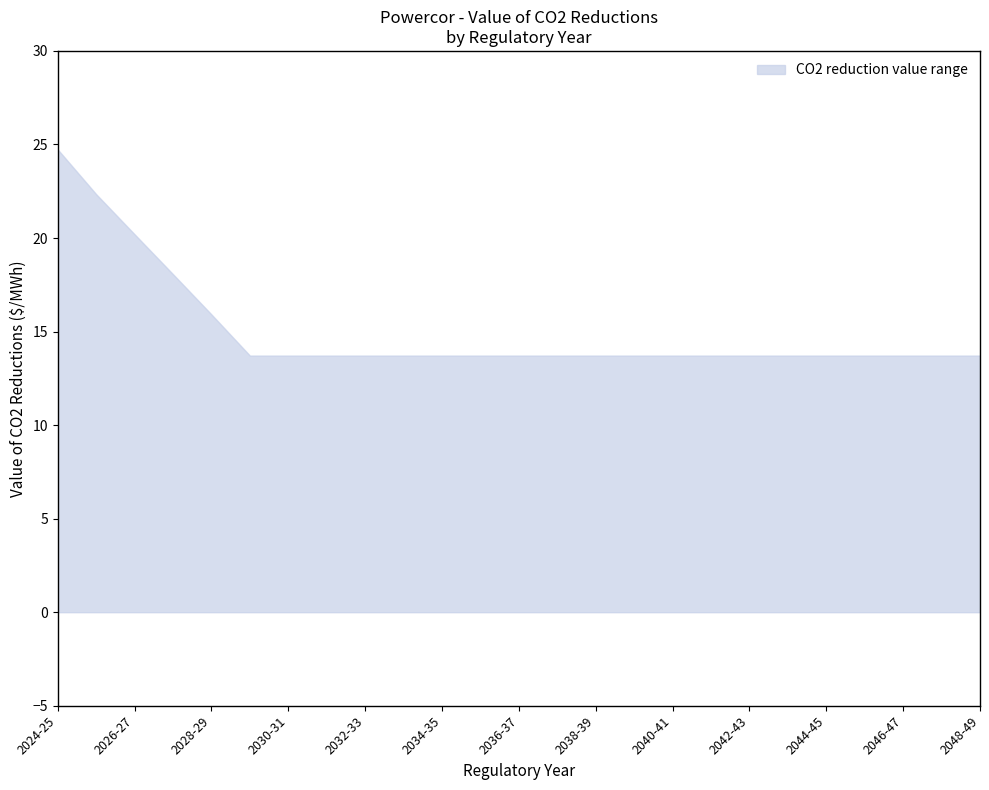

Count the number of categories in the chart.

25